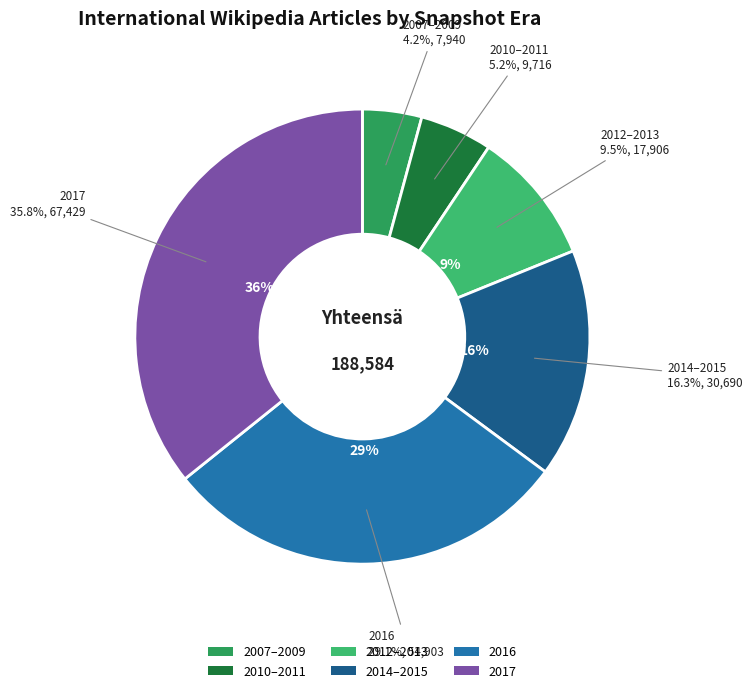

The 2012-10-31 slice represents 11% of the pie. True or false?

False